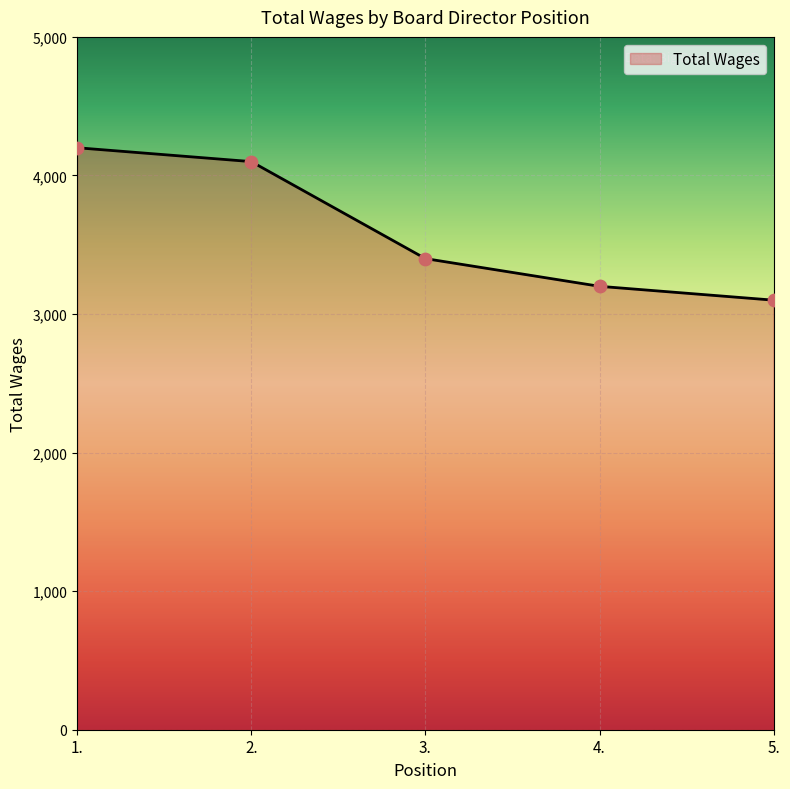

Which has a higher value, 3. or 2.?

2.